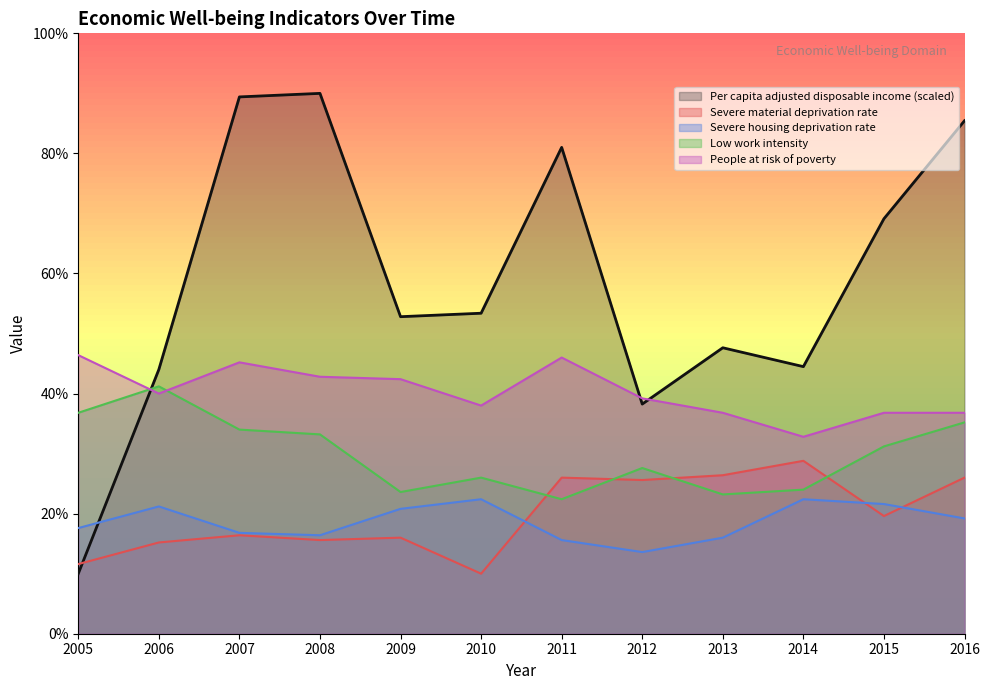

At which category is the sum across all series the highest?

2016